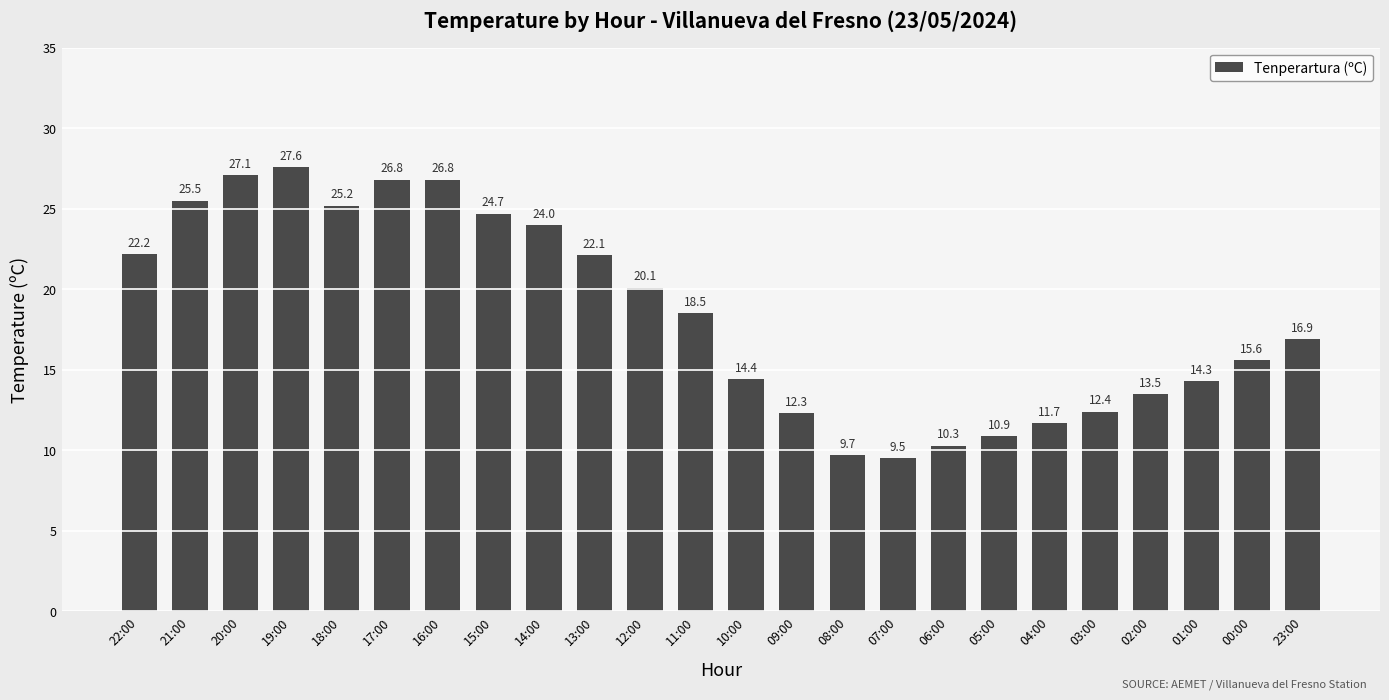

Approximately how many times larger is the value at 10:00 compared to 06:00?

1.4